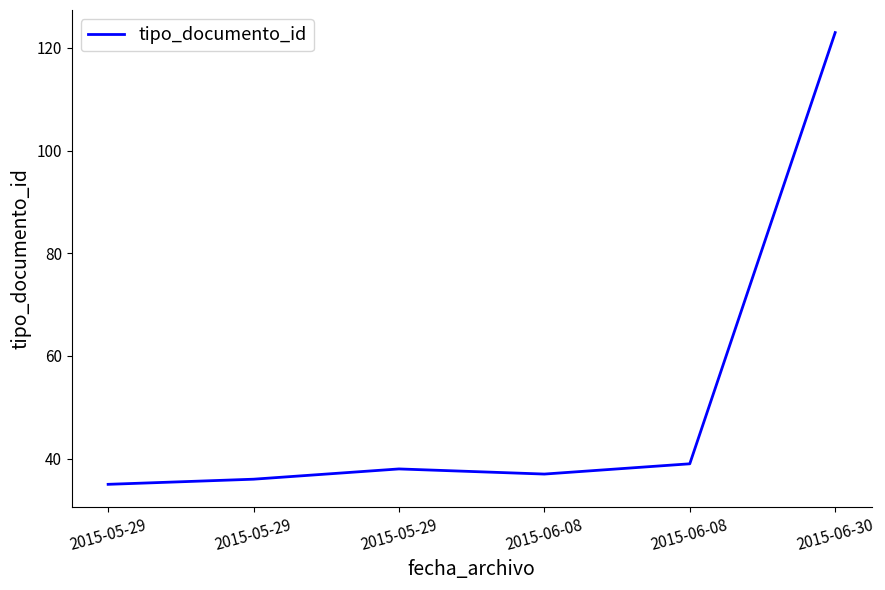

Rank the categories by value from highest to lowest.

2015-06-30, 2015-06-08, 2015-05-29, 2015-06-08, 2015-05-29, 2015-05-29